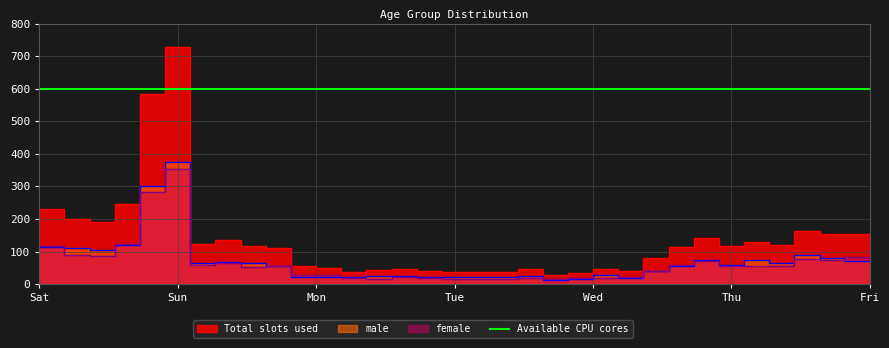

In Total slots used, how many points are higher than both neighbors (excluding endpoints)?

8